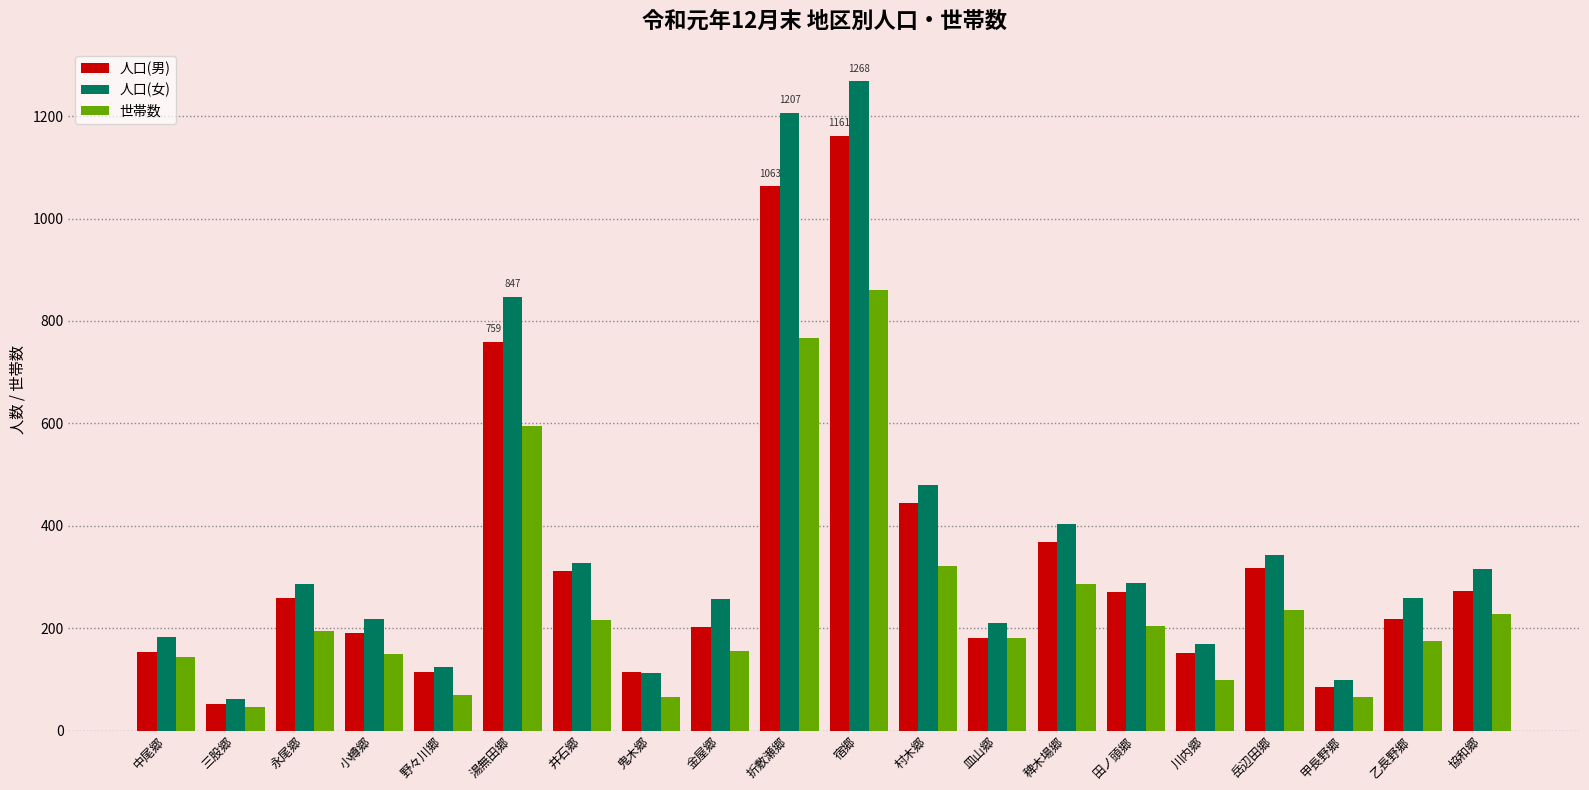

Which series changed the most between 金屋郷 and 折敷瀬郷?

人口(女)